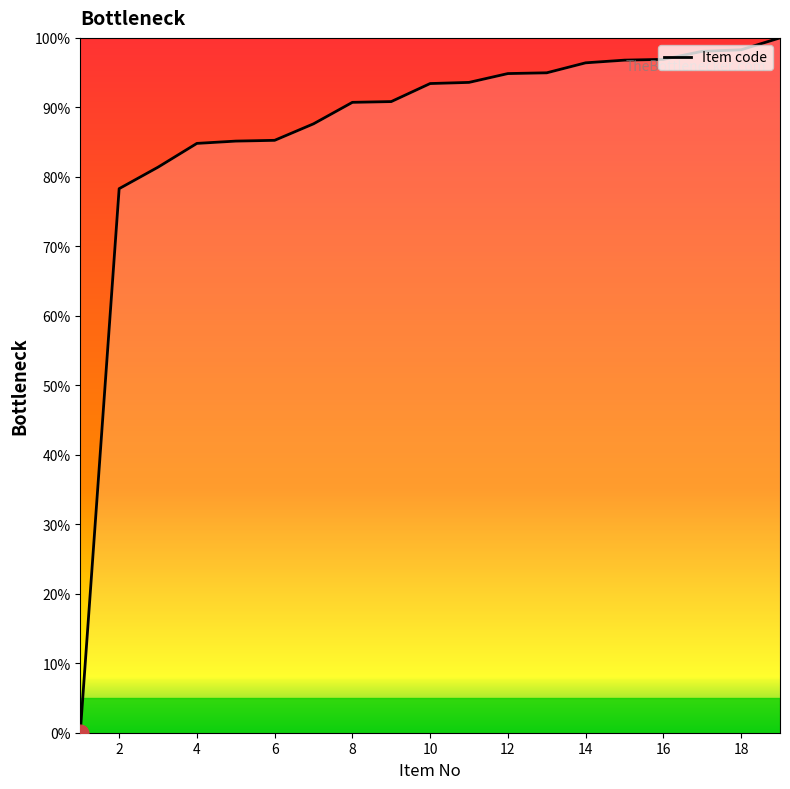

What is the difference between the maximum and minimum values?

100.0